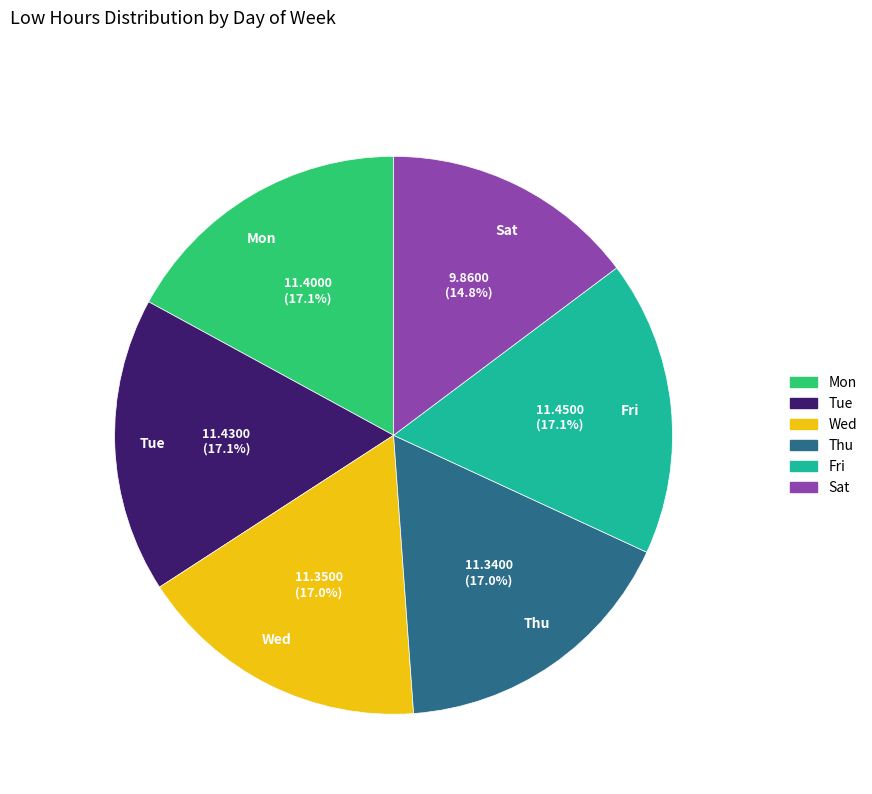

Which slice is the smallest?

Sat